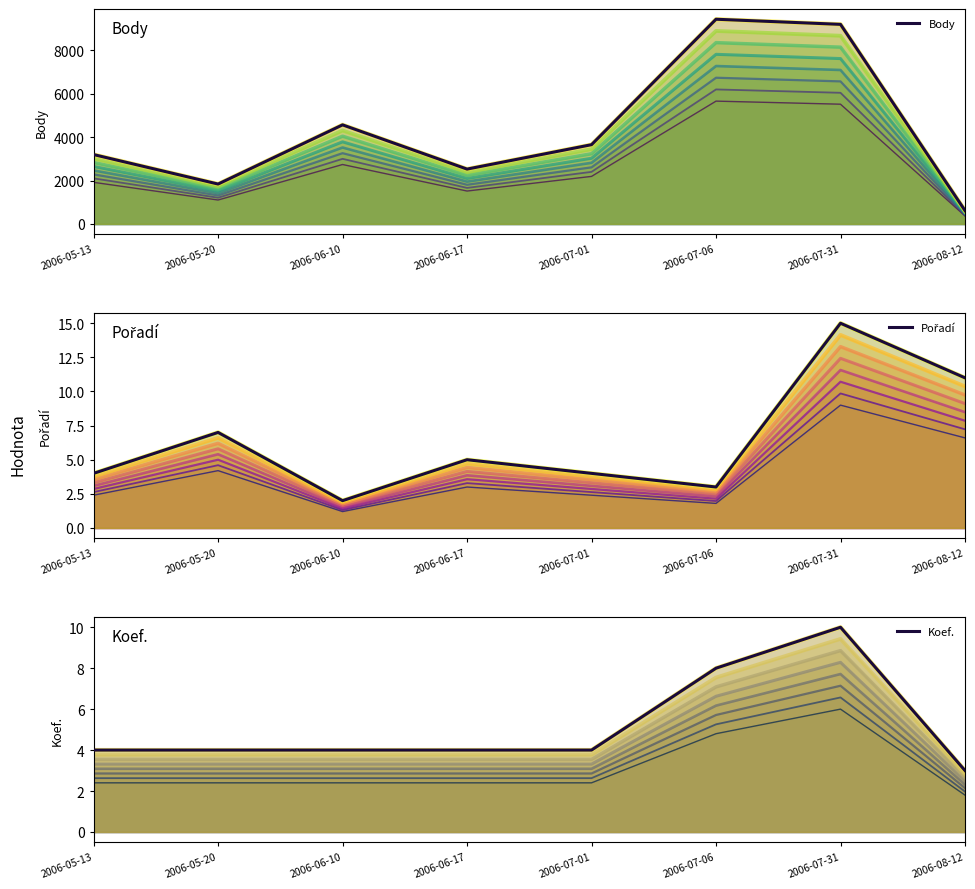

At which category is the sum across all series the highest?

2006-07-06